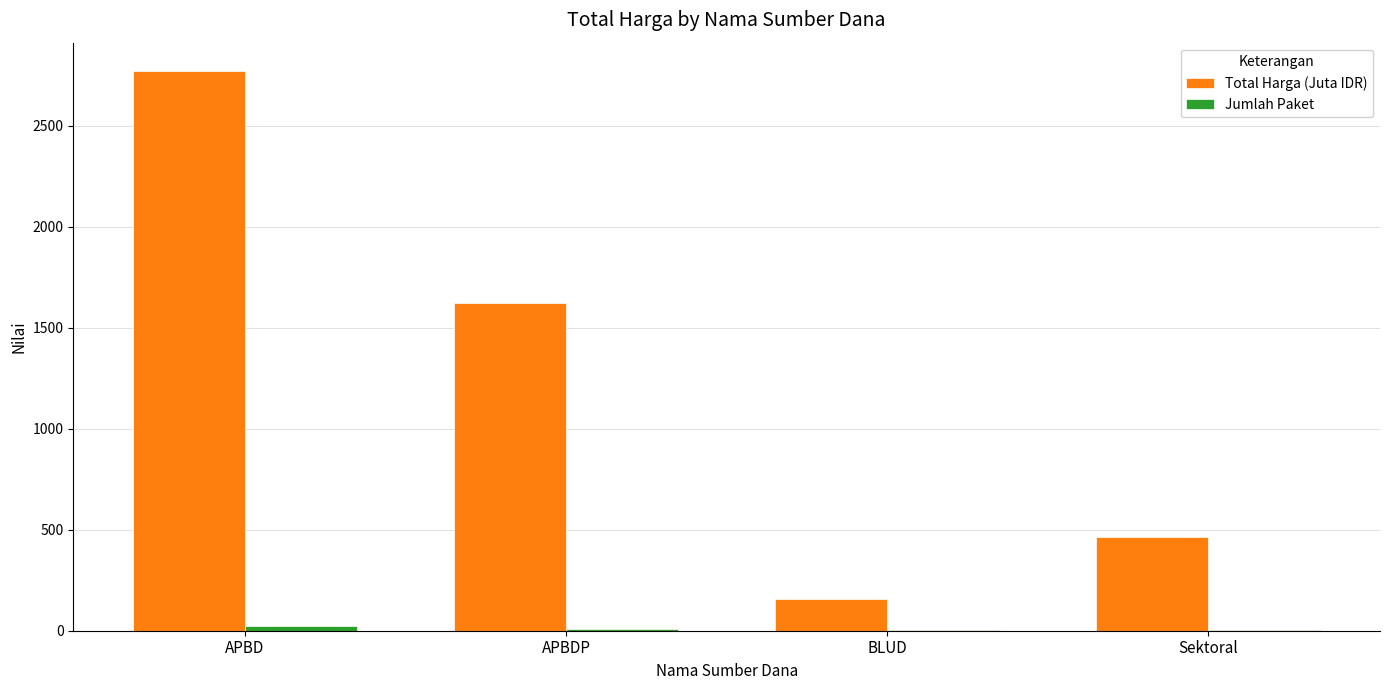

Which series changed the most between APBDP and Sektoral?

Total Harga (Juta IDR)